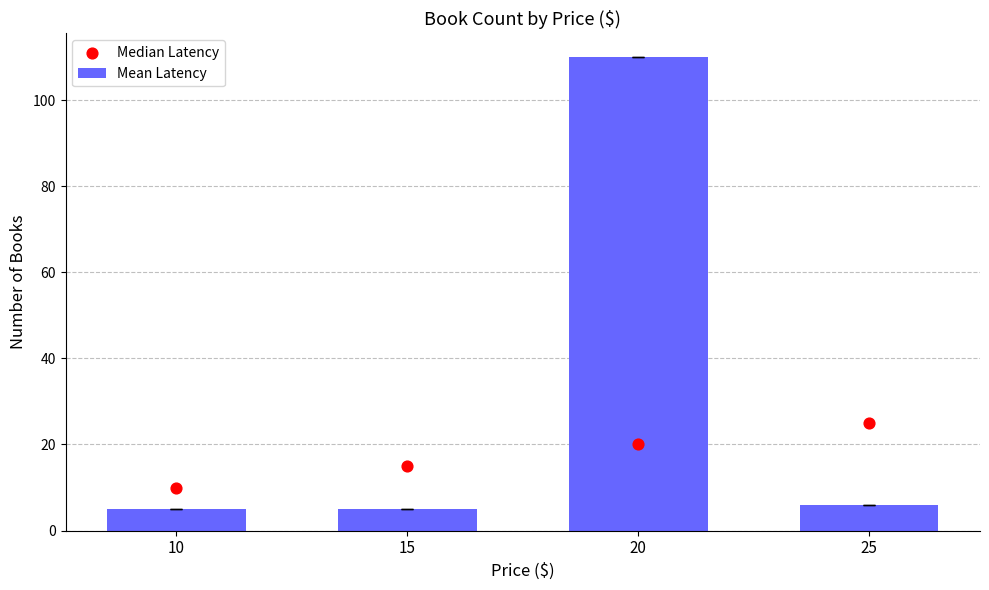

Which series contains the lowest Y value?

Mean Latency